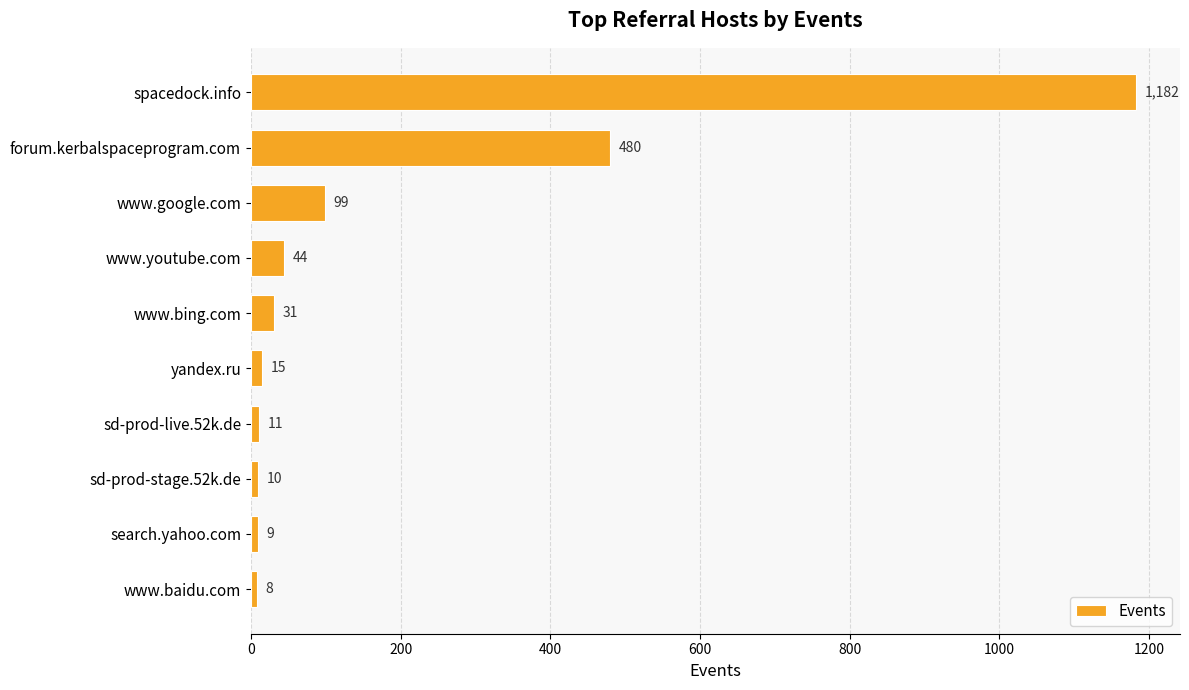

Does the chart contain any negative values?

No